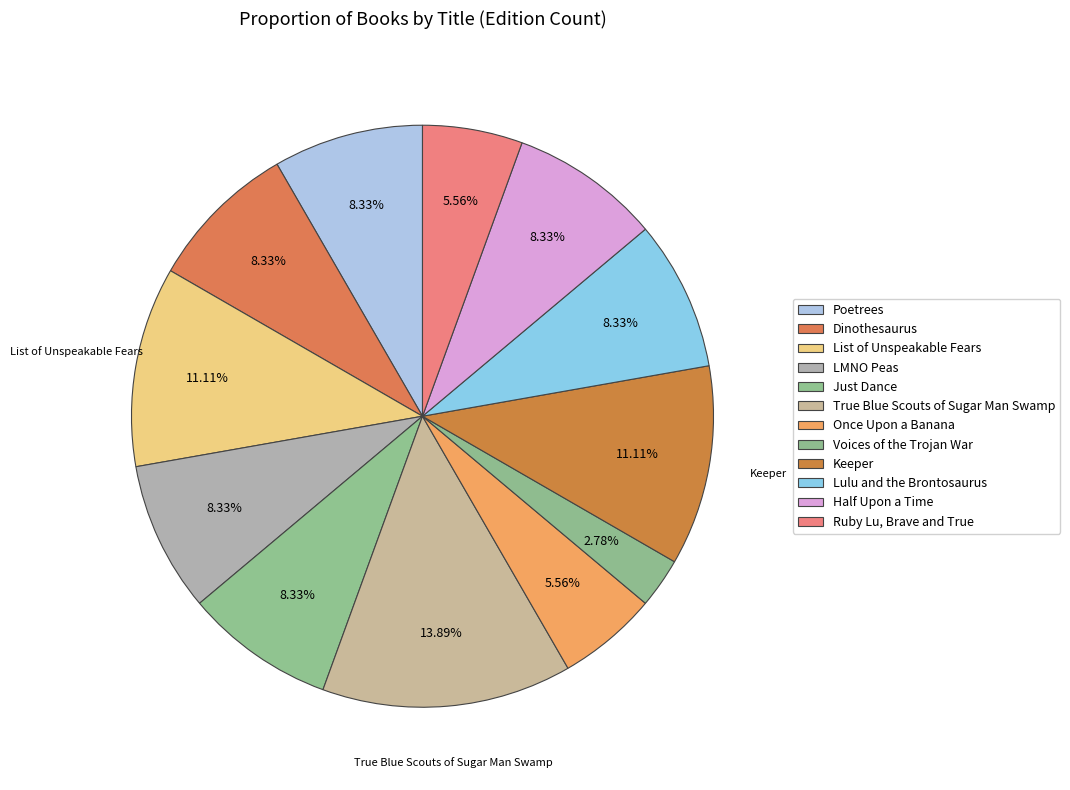

The Just Dance slice represents 22% of the pie. True or false?

False